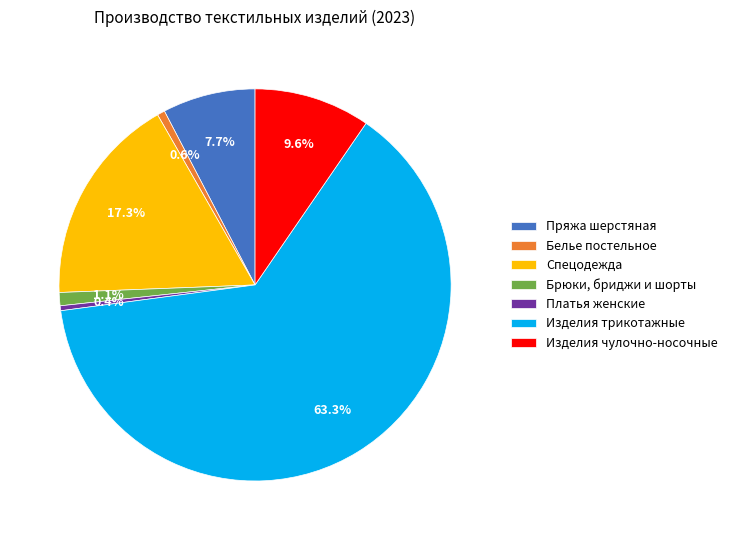

Which has a higher value, Изделия трикотажные or Спецодежда?

Изделия трикотажные